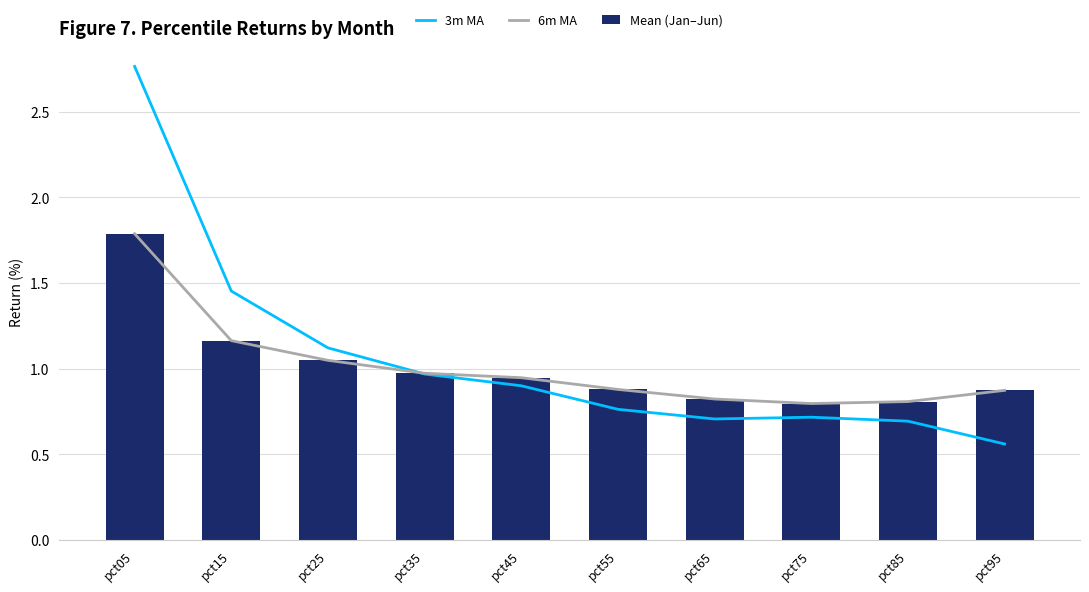

True or false: Mean (Jan–Jun) has a value of 1.6 at pct35.

False